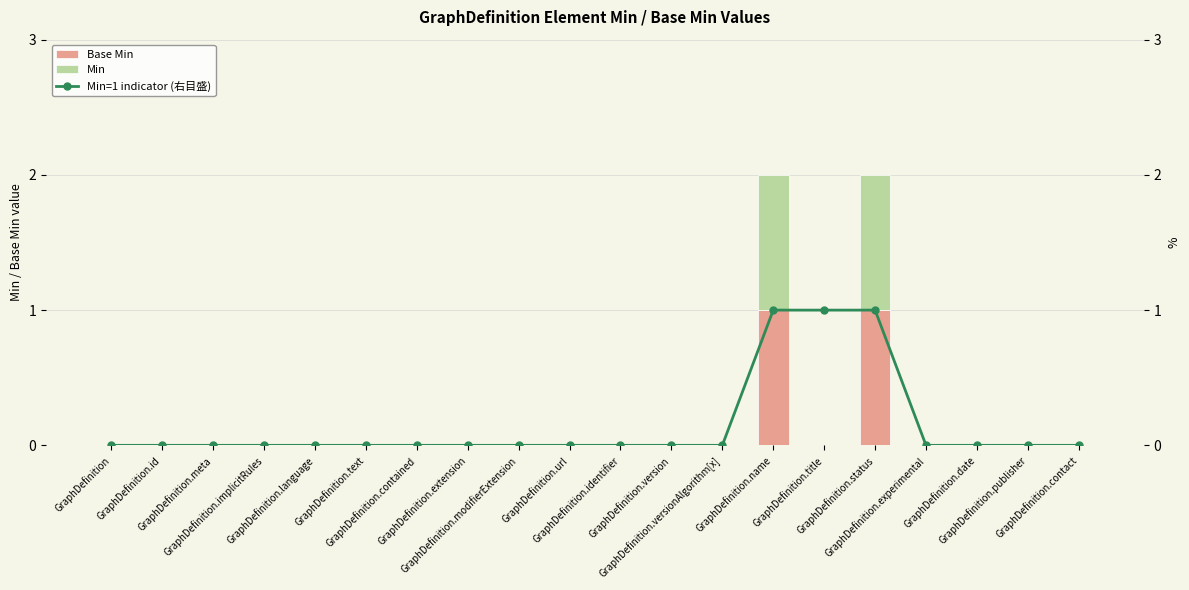

How many data points does each series have?

20